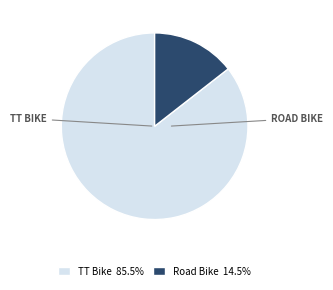

True or false: Road Bike accounts for 14% of the total.

True